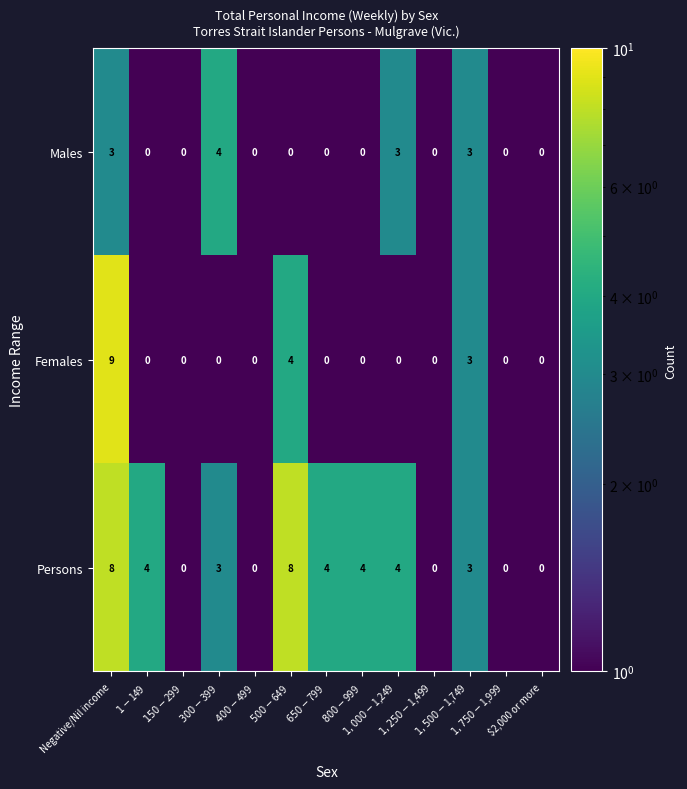

How many data points in Females are above 0?

3